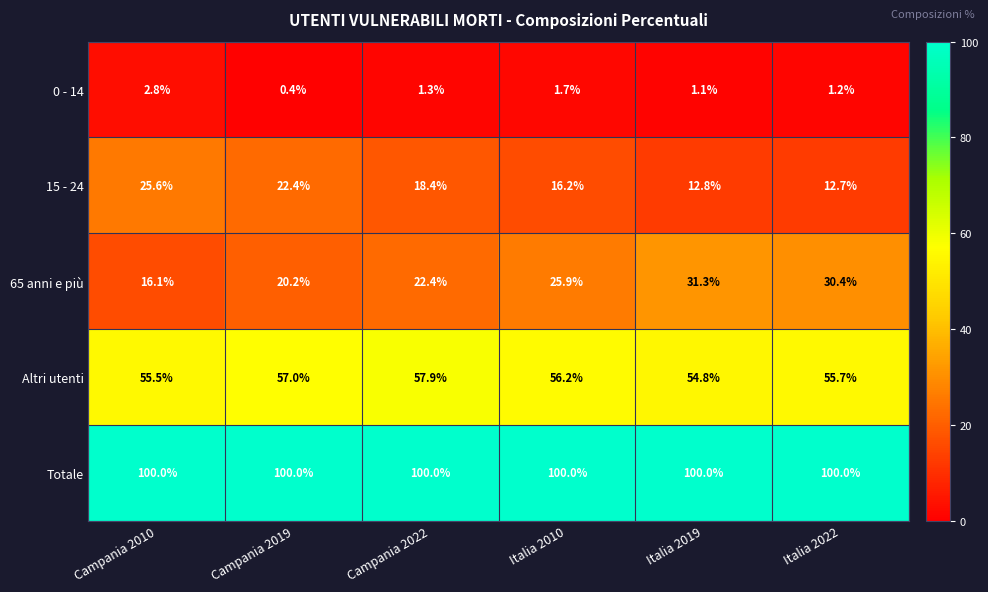

Between Campania 2010 and Italia 2022, which series saw the biggest shift?

65 anni e più